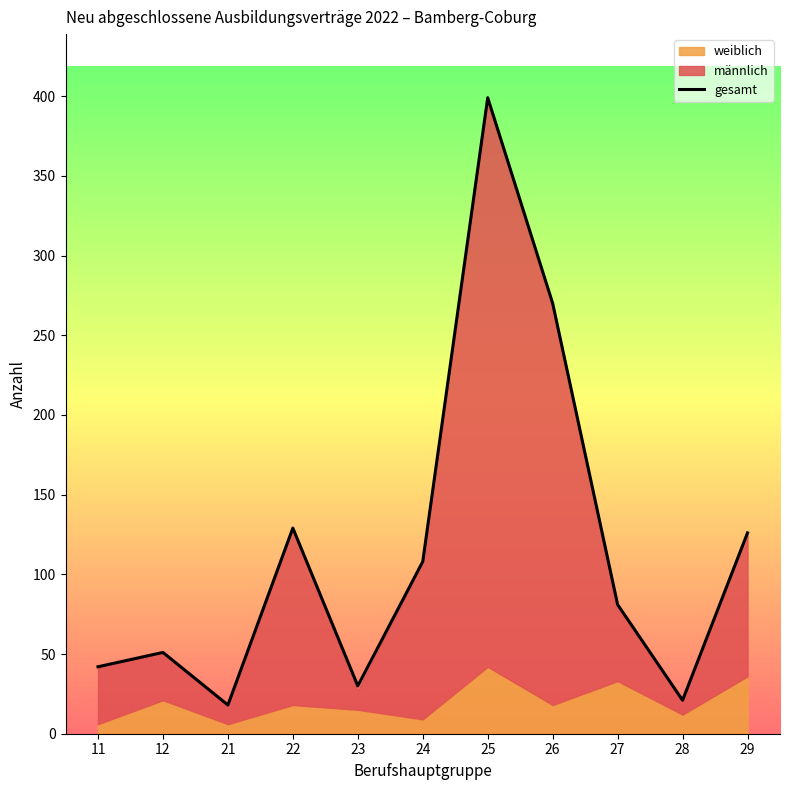

The value of gesamt at 28 is 21. True or false?

True